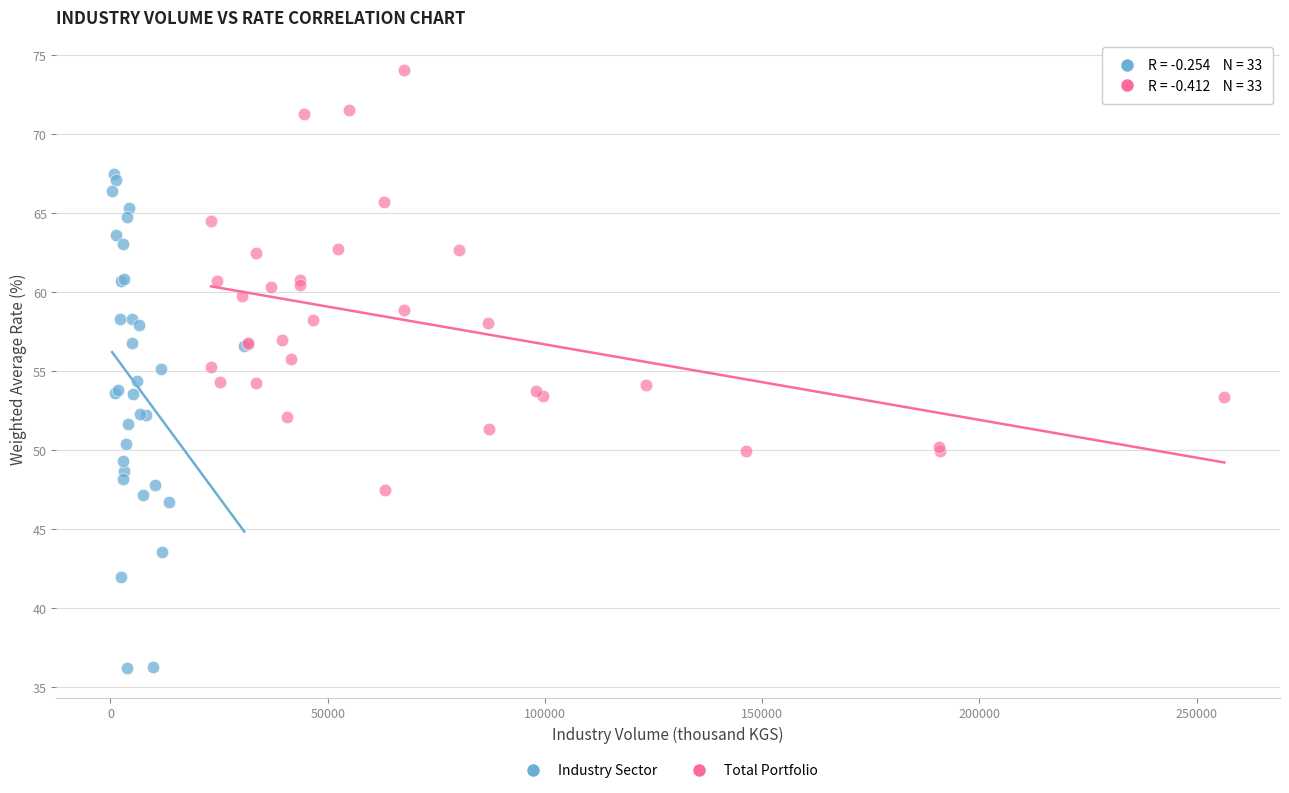

Which series reaches the maximum Y coordinate?

Total Portfolio